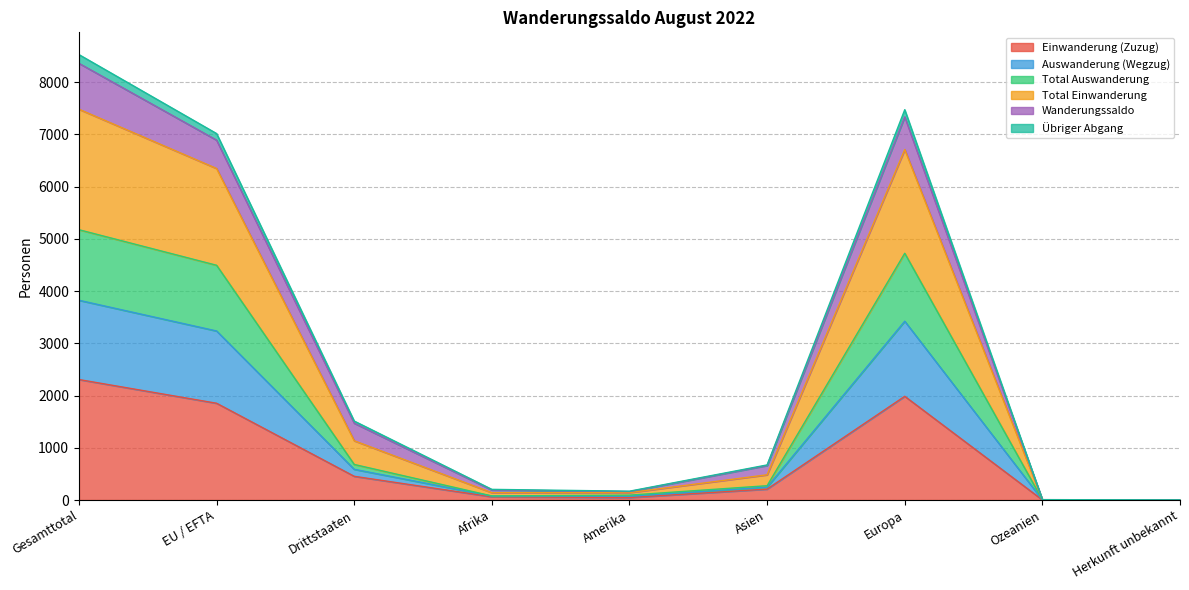

Which category has the lowest value in the Total Auswanderung series?

Herkunft unbekannt